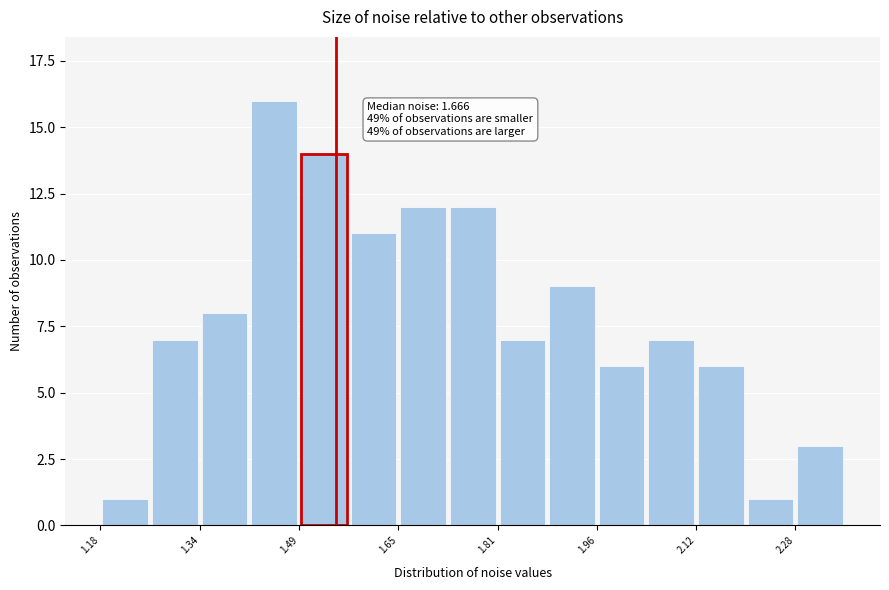

Read against the x-axis, roughly where is the centre of the tallest bar?

1.46